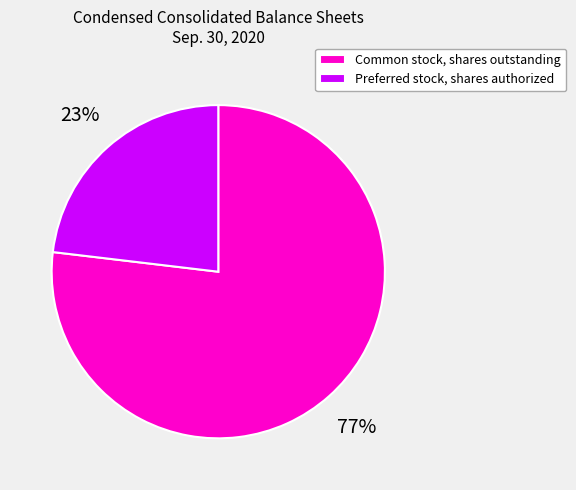

To the nearest percent, what is the average slice percentage?

50%